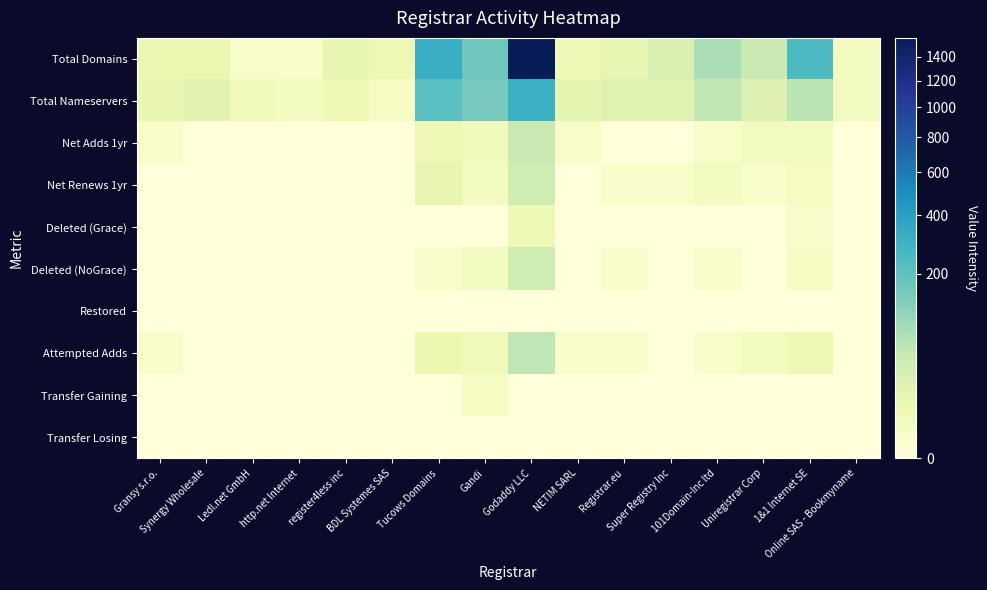

Reading left to right, list all the values displayed in this chart.

Total Domains: Gransy s.r.o.=10	Synergy Wholesale=10	Ledl.net GmbH=1	http.net Internet=1	register4less inc=13	BDL Systemes SAS=7	Tucows Domains=317	Gandi=166	Godaddy LLC=1571	NETIM SARL=6	Registrar.eu=13	Super Registry Inc=23	101Domain-Inc ltd=77	Uniregistrar Corp=42	1&1 Internet SE=244	Online SAS - Bookmyname=3
Total Nameservers: Gransy s.r.o.=11	Synergy Wholesale=17	Ledl.net GmbH=4	http.net Internet=3	register4less inc=8	BDL Systemes SAS=2	Tucows Domains=216	Gandi=150	Godaddy LLC=305	NETIM SARL=15	Registrar.eu=19	Super Registry Inc=19	101Domain-Inc ltd=55	Uniregistrar Corp=21	1&1 Internet SE=60	Online SAS - Bookmyname=3
Net Adds 1yr: Gransy s.r.o.=1	Synergy Wholesale=0	Ledl.net GmbH=0	http.net Internet=0	register4less inc=0	BDL Systemes SAS=0	Tucows Domains=7	Gandi=4	Godaddy LLC=43	NETIM SARL=1	Registrar.eu=0	Super Registry Inc=0	101Domain-Inc ltd=1	Uniregistrar Corp=3	1&1 Internet SE=3	Online SAS - Bookmyname=0
Net Renews 1yr: Gransy s.r.o.=0	Synergy Wholesale=0	Ledl.net GmbH=0	http.net Internet=0	register4less inc=0	BDL Systemes SAS=0	Tucows Domains=11	Gandi=3	Godaddy LLC=37	NETIM SARL=0	Registrar.eu=1	Super Registry Inc=1	101Domain-Inc ltd=3	Uniregistrar Corp=1	1&1 Internet SE=2	Online SAS - Bookmyname=0
Deleted (Grace): Gransy s.r.o.=0	Synergy Wholesale=0	Ledl.net GmbH=0	http.net Internet=0	register4less inc=0	BDL Systemes SAS=0	Tucows Domains=0	Gandi=0	Godaddy LLC=7	NETIM SARL=0	Registrar.eu=0	Super Registry Inc=0	101Domain-Inc ltd=0	Uniregistrar Corp=0	1&1 Internet SE=1	Online SAS - Bookmyname=0
Deleted (NoGrace): Gransy s.r.o.=0	Synergy Wholesale=0	Ledl.net GmbH=0	http.net Internet=0	register4less inc=0	BDL Systemes SAS=0	Tucows Domains=1	Gandi=3	Godaddy LLC=38	NETIM SARL=0	Registrar.eu=1	Super Registry Inc=0	101Domain-Inc ltd=1	Uniregistrar Corp=0	1&1 Internet SE=2	Online SAS - Bookmyname=0
Restored: Gransy s.r.o.=0	Synergy Wholesale=0	Ledl.net GmbH=0	http.net Internet=0	register4less inc=0	BDL Systemes SAS=0	Tucows Domains=0	Gandi=0	Godaddy LLC=0	NETIM SARL=0	Registrar.eu=0	Super Registry Inc=0	101Domain-Inc ltd=0	Uniregistrar Corp=0	1&1 Internet SE=0	Online SAS - Bookmyname=0
Attempted Adds: Gransy s.r.o.=1	Synergy Wholesale=0	Ledl.net GmbH=0	http.net Internet=0	register4less inc=0	BDL Systemes SAS=0	Tucows Domains=9	Gandi=5	Godaddy LLC=56	NETIM SARL=1	Registrar.eu=1	Super Registry Inc=0	101Domain-Inc ltd=1	Uniregistrar Corp=3	1&1 Internet SE=7	Online SAS - Bookmyname=0
Transfer Gaining: Gransy s.r.o.=0	Synergy Wholesale=0	Ledl.net GmbH=0	http.net Internet=0	register4less inc=0	BDL Systemes SAS=0	Tucows Domains=0	Gandi=2	Godaddy LLC=0	NETIM SARL=0	Registrar.eu=0	Super Registry Inc=0	101Domain-Inc ltd=0	Uniregistrar Corp=0	1&1 Internet SE=0	Online SAS - Bookmyname=0
Transfer Losing: Gransy s.r.o.=0	Synergy Wholesale=0	Ledl.net GmbH=0	http.net Internet=0	register4less inc=0	BDL Systemes SAS=0	Tucows Domains=0	Gandi=0	Godaddy LLC=0	NETIM SARL=0	Registrar.eu=0	Super Registry Inc=0	101Domain-Inc ltd=0	Uniregistrar Corp=0	1&1 Internet SE=0	Online SAS - Bookmyname=0